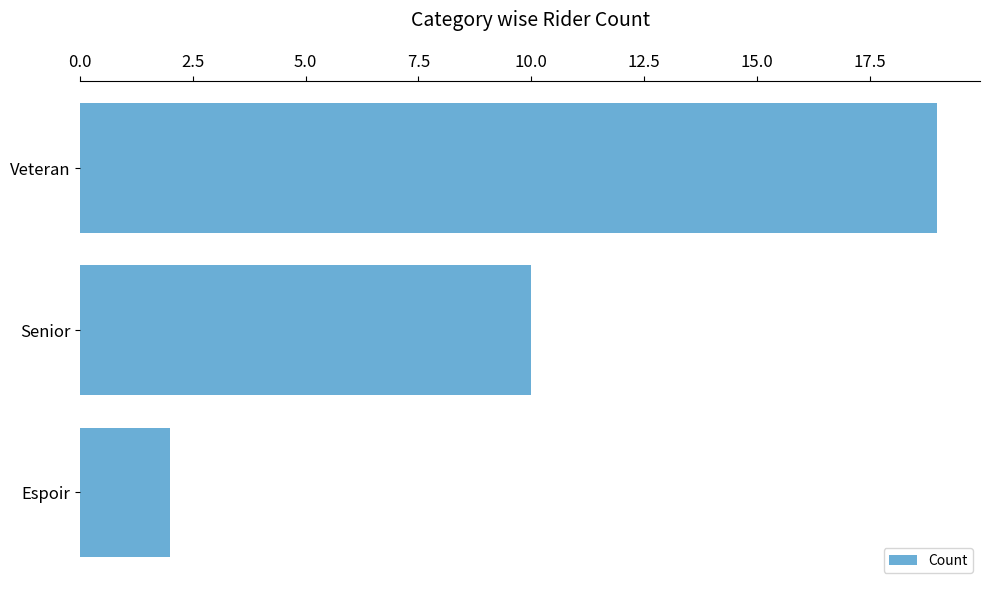

At which category does the chart reach its minimum across all series?

Espoir